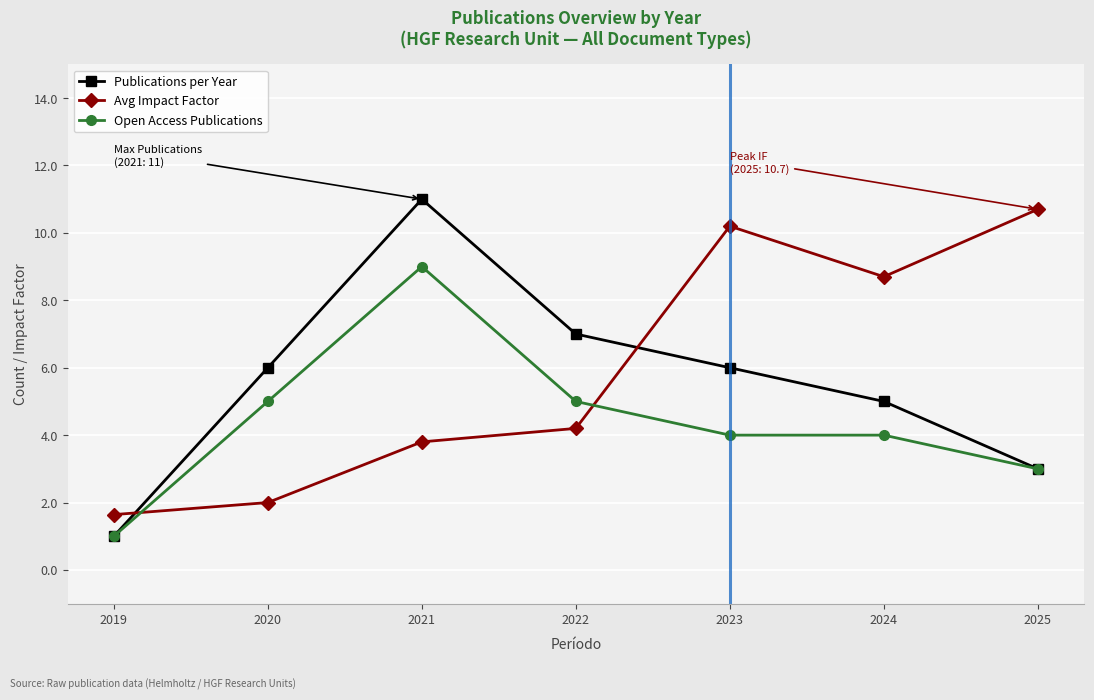

Where do Avg Impact Factor and Open Access Publications first cross each other?

2019 and 2020